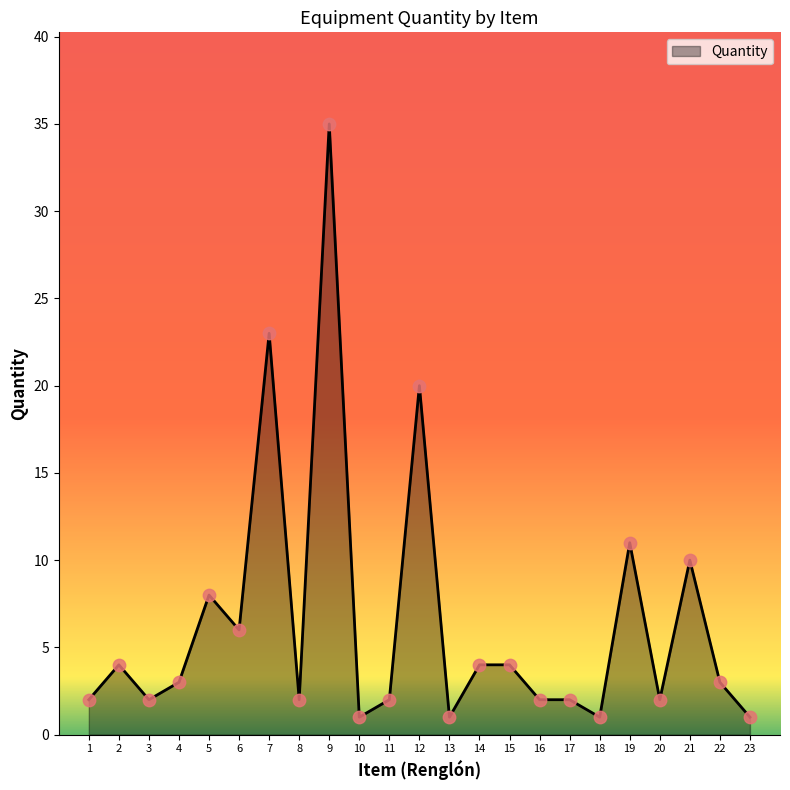

Between 4 and 21, which is larger?

21